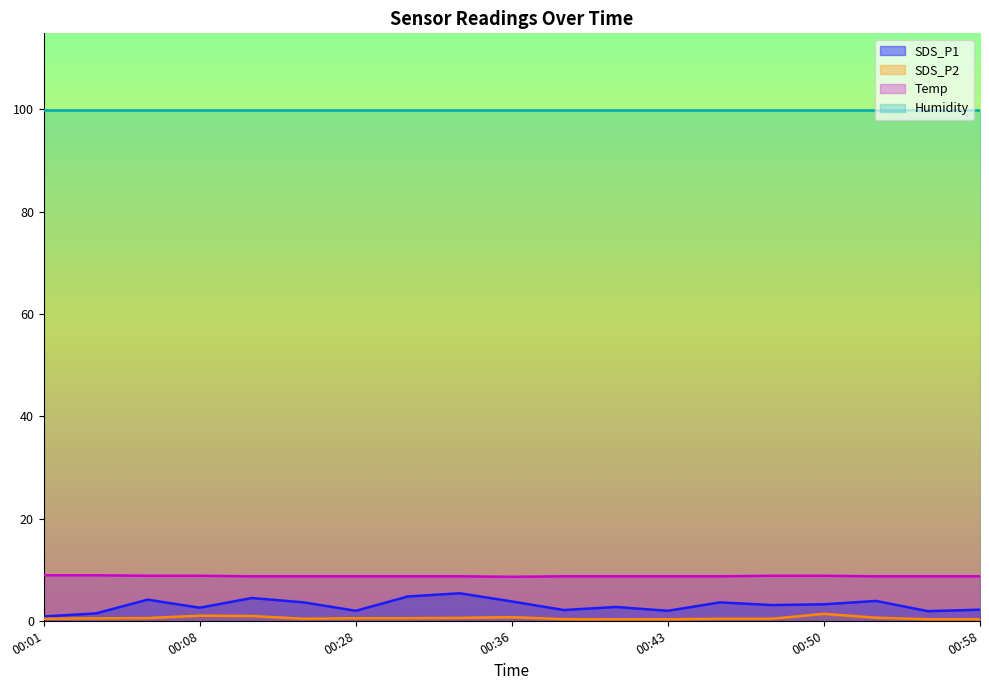

How many values in the SDS_P1 series exceed 3?

10